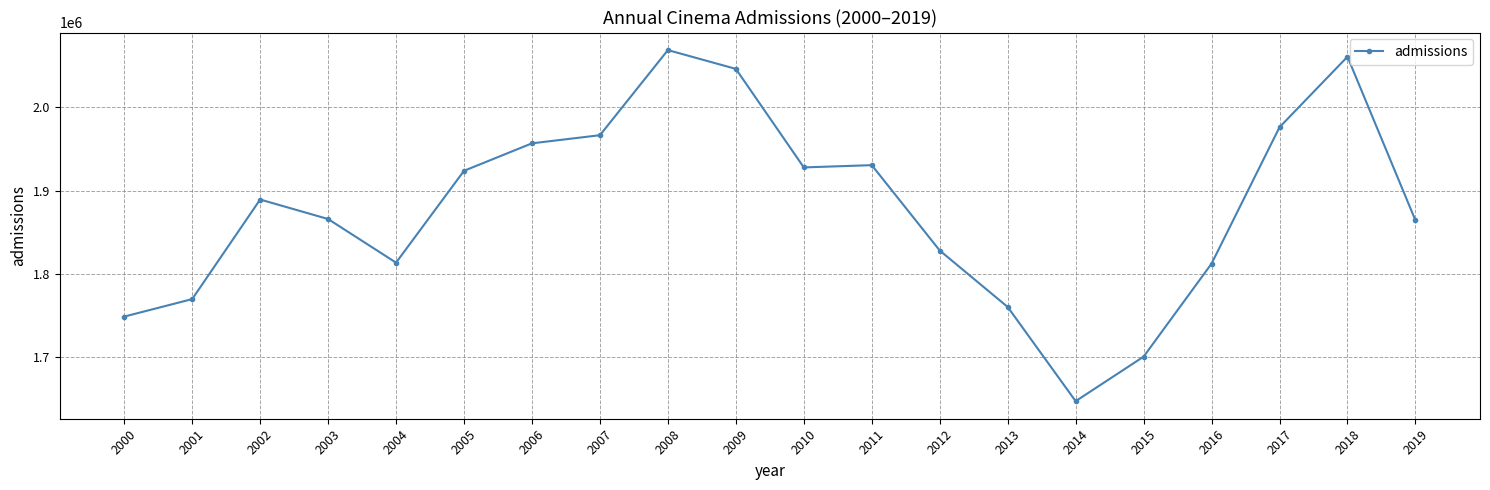

What is the smallest value displayed?

1647575